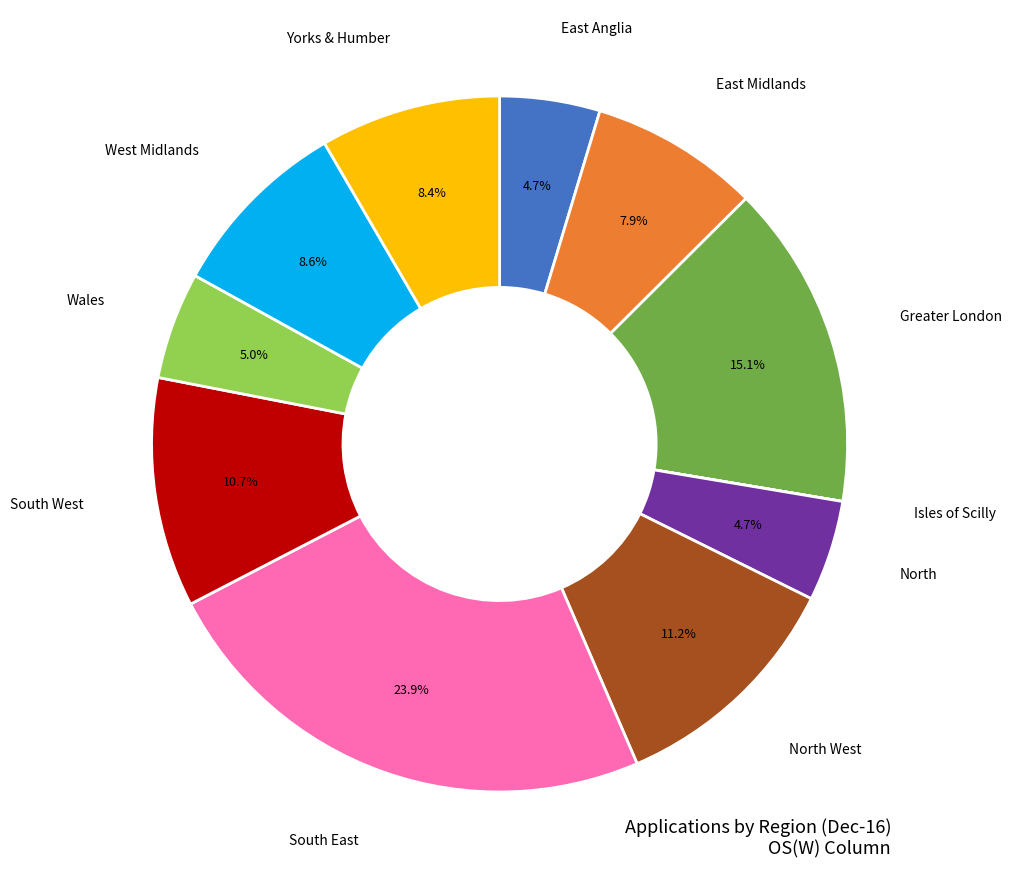

Which category has the biggest portion of the pie?

South East